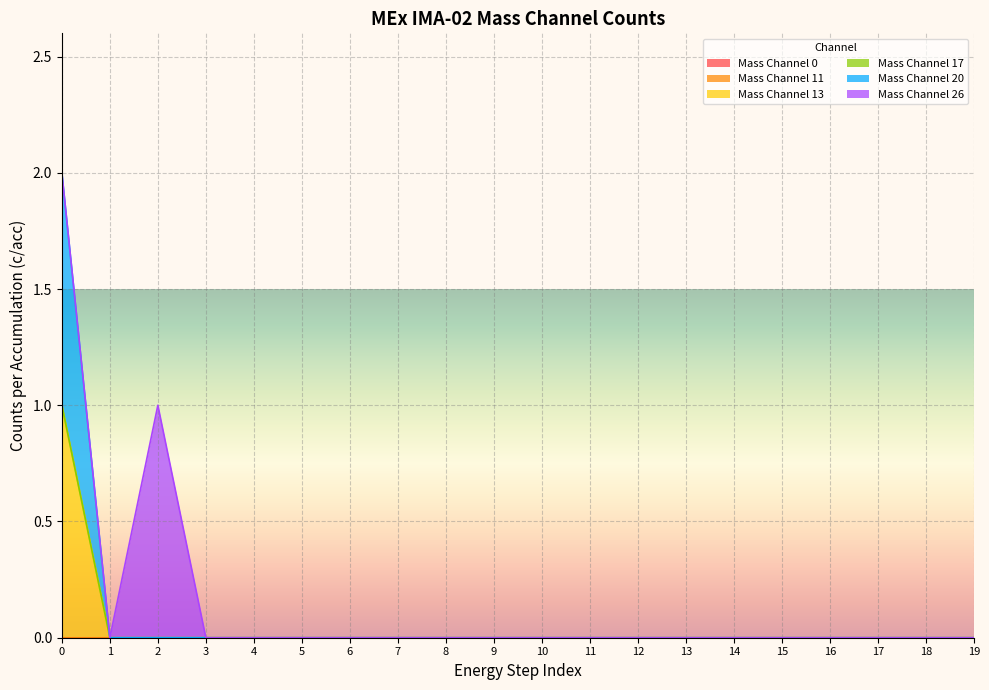

Which series has the largest range (max minus min)?

Mass Channel 13